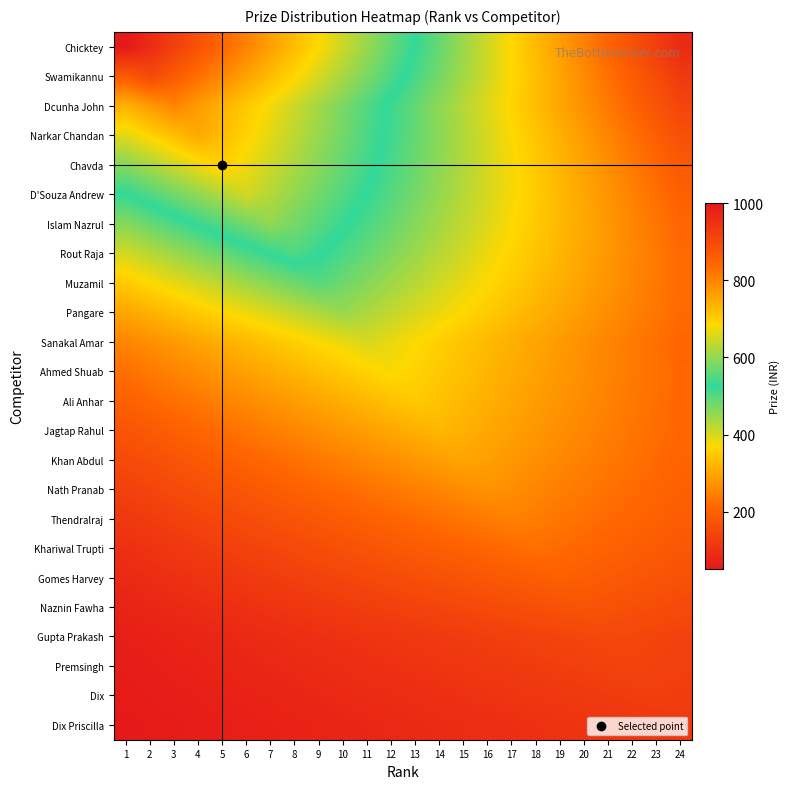

At which category is the sum across all series the highest?

7